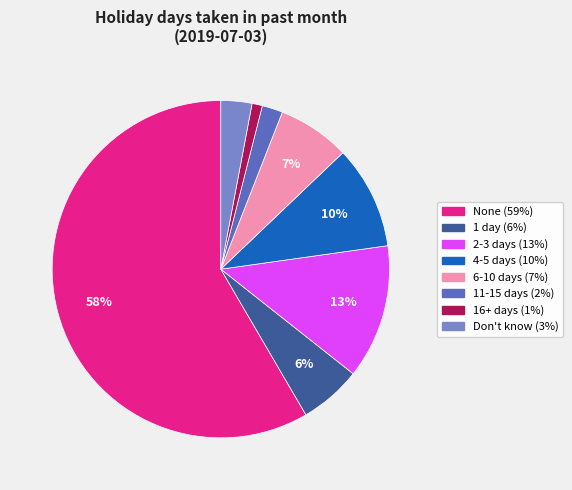

To the nearest percent, what is the difference between the largest and smallest slice percentages?

57%